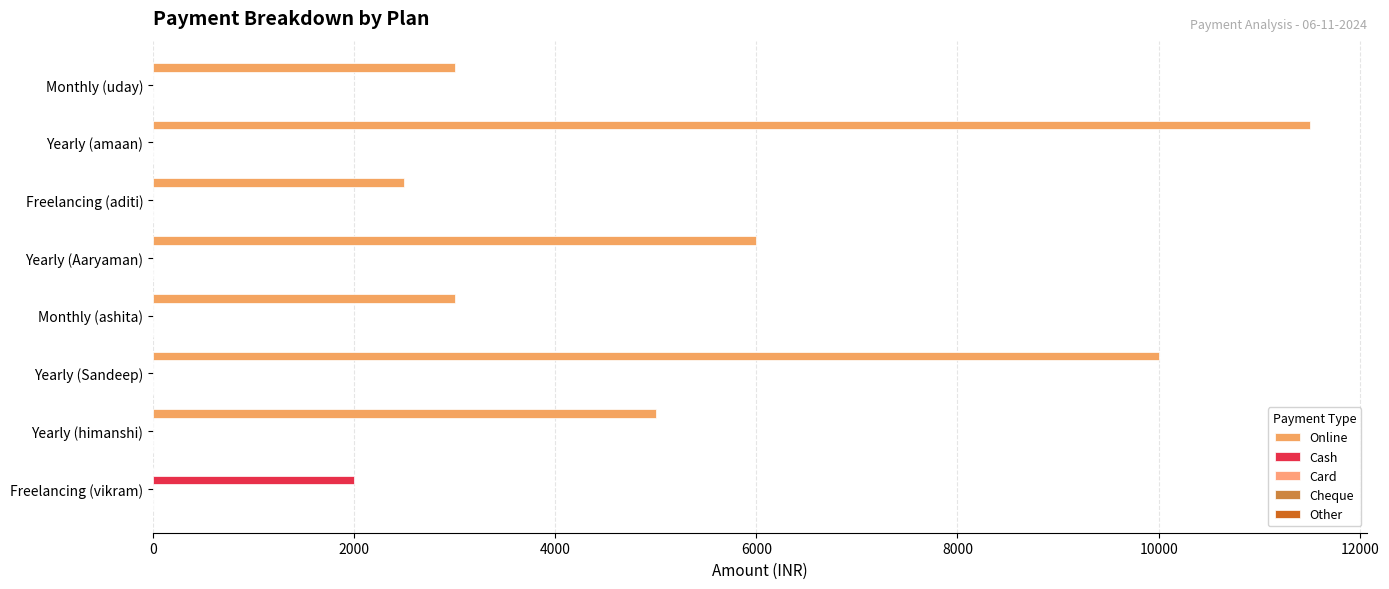

How many data points does each series have?

8